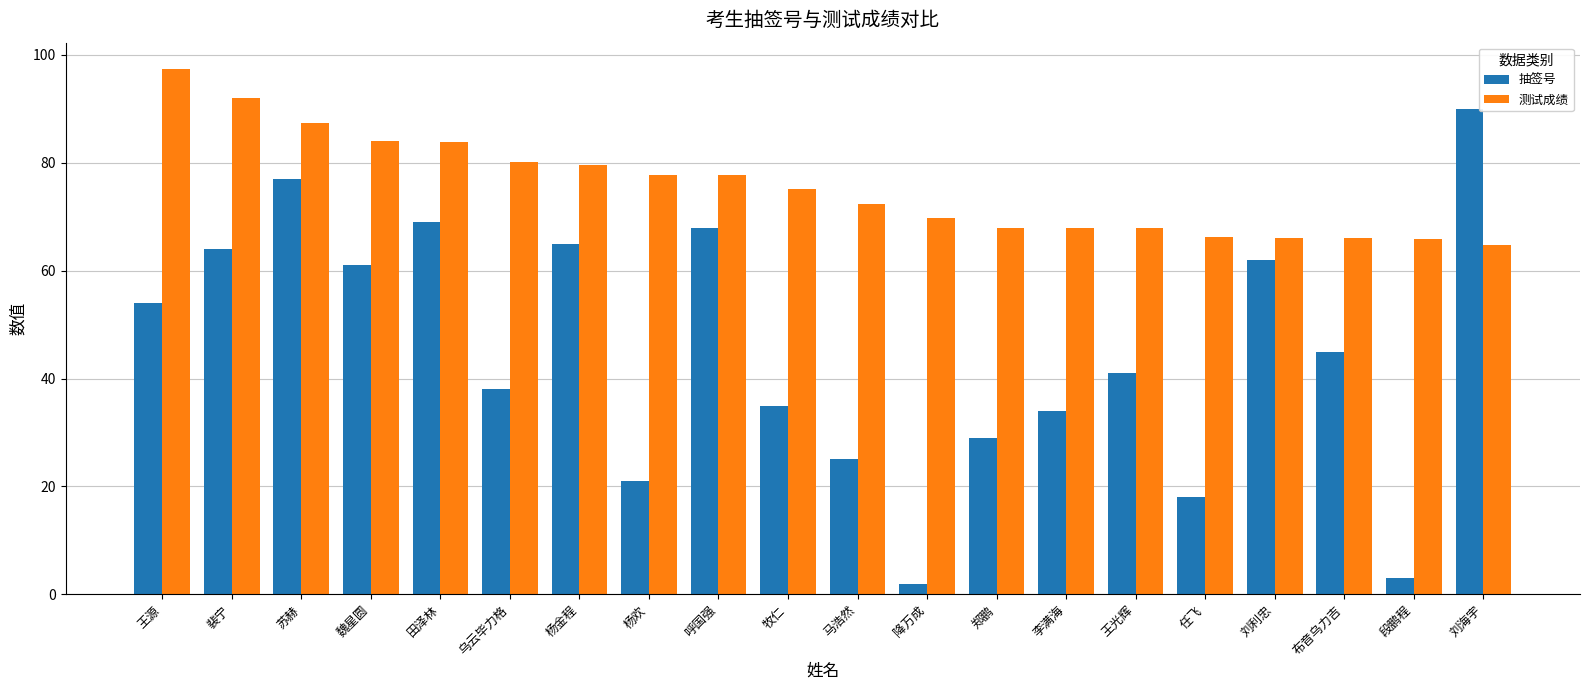

How many bars are there in each group?

2